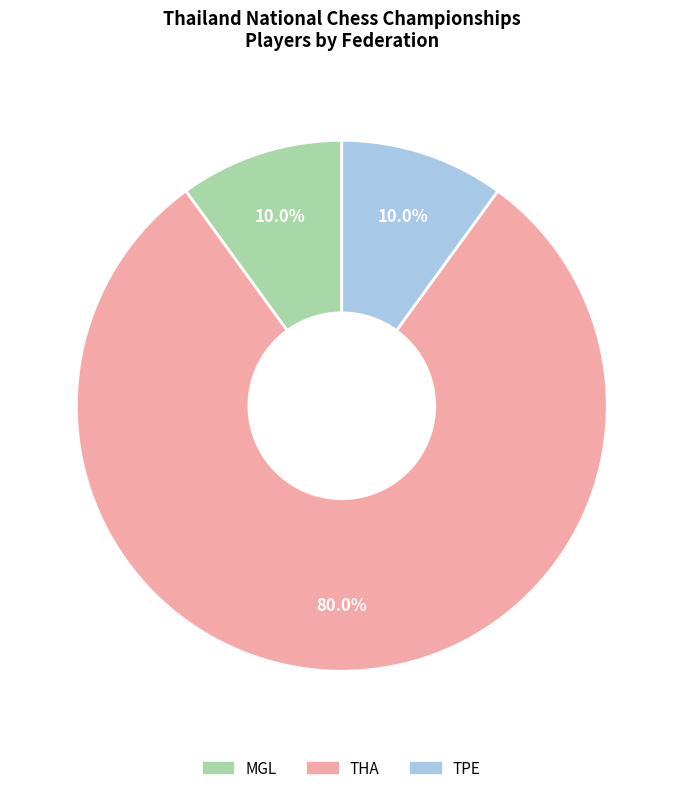

What percentage is the TPE slice, to the nearest percent?

10%